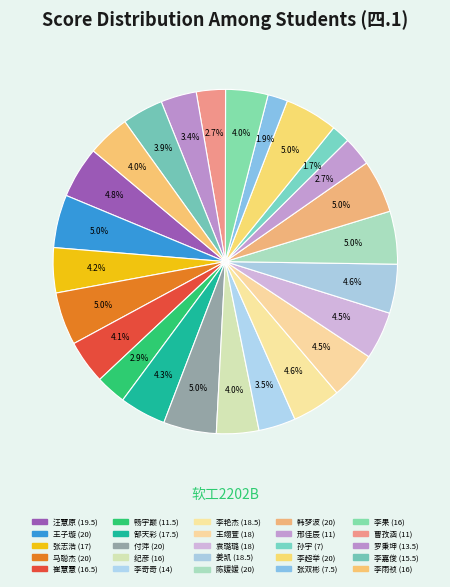

What percentage is the 邢佳辰 slice, to the nearest percent?

3%